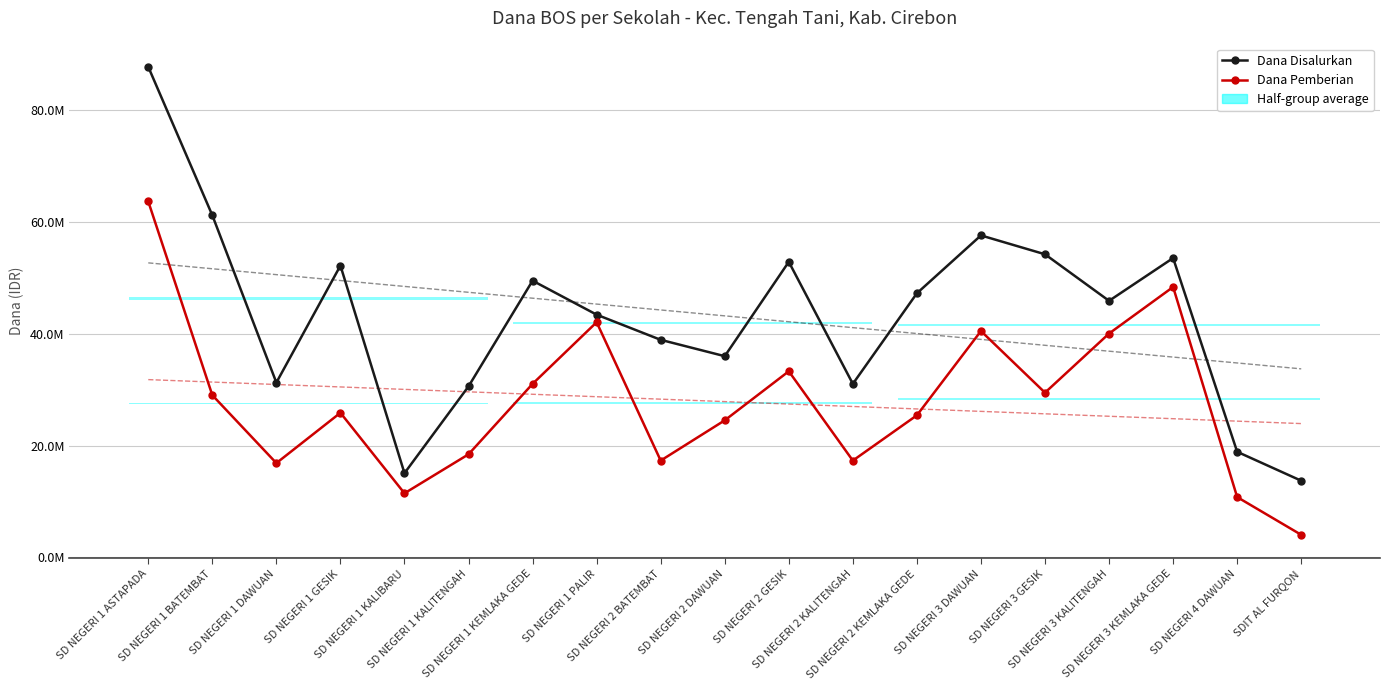

What is the maximum value shown in the chart?

87750000